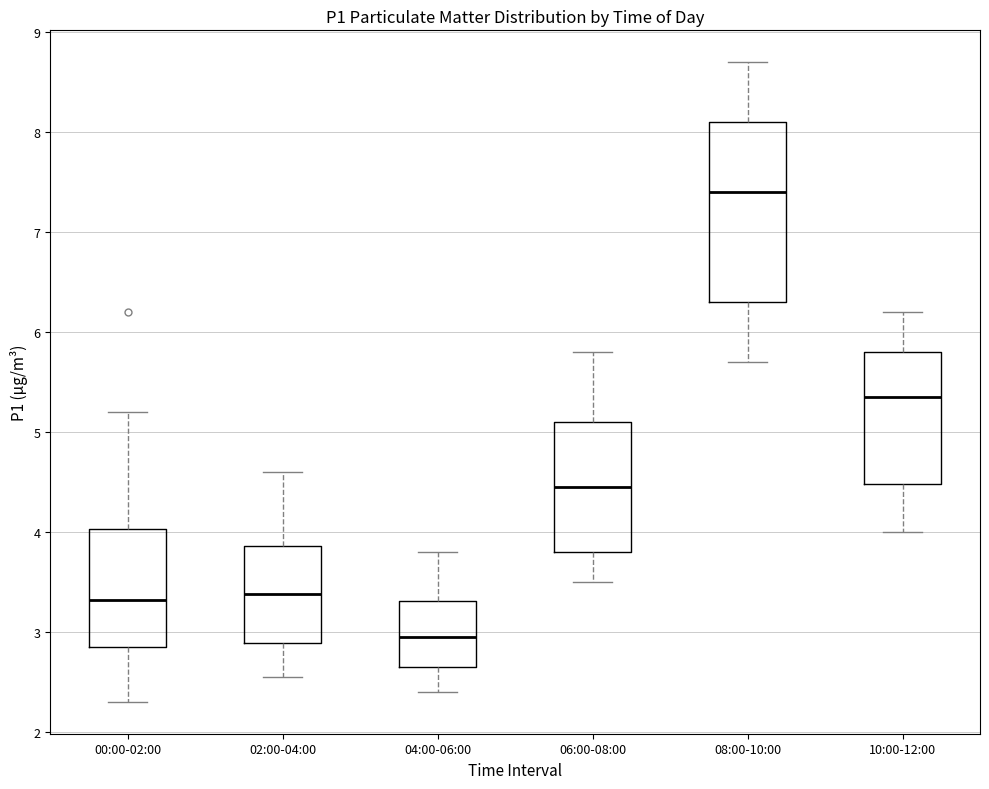

Reading left to right, transcribe this box plot: for each box, give where its median line is, the range the box spans, and where its two whiskers end, as read against the y-axis. The values are not printed on the chart, so give them approximately, as read against the axis.

00:00-02:00: median 3.3, box 2.8 to 4.0, whiskers 2.3 to 5.2
02:00-04:00: median 3.4, box 2.9 to 3.9, whiskers 2.6 to 4.6
04:00-06:00: median 3.0, box 2.7 to 3.3, whiskers 2.4 to 3.8
06:00-08:00: median 4.5, box 3.8 to 5.1, whiskers 3.5 to 5.8
08:00-10:00: median 7.4, box 6.3 to 8.1, whiskers 5.7 to 8.7
10:00-12:00: median 5.4, box 4.5 to 5.8, whiskers 4.0 to 6.2